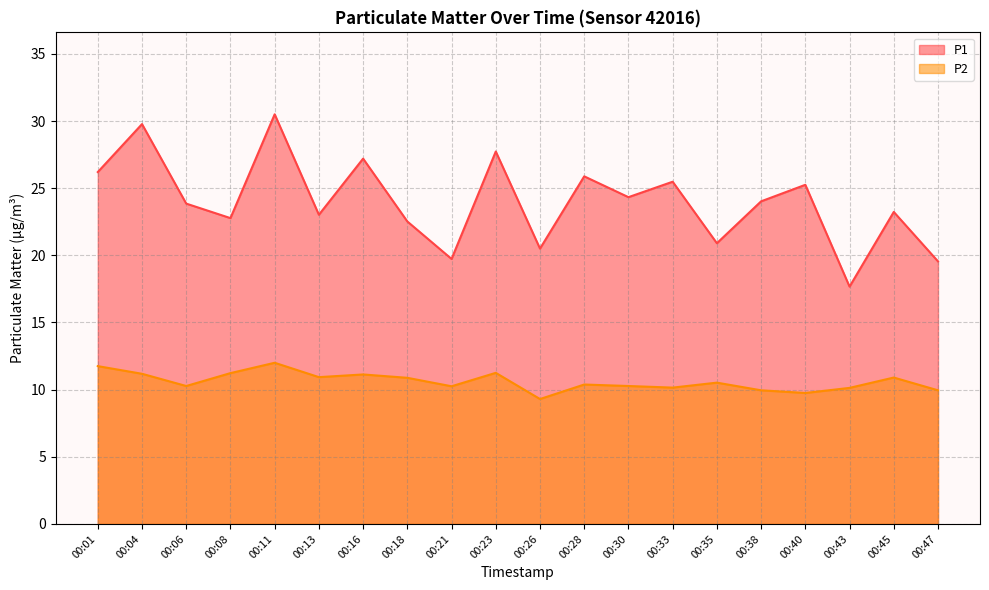

Rank the categories by P2 value from highest to lowest.

00:11, 00:01, 00:23, 00:08, 00:04, 00:16, 00:13, 00:45, 00:18, 00:35, 00:28, 00:06, 00:30, 00:21, 00:33, 00:43, 00:38, 00:47, 00:40, 00:26